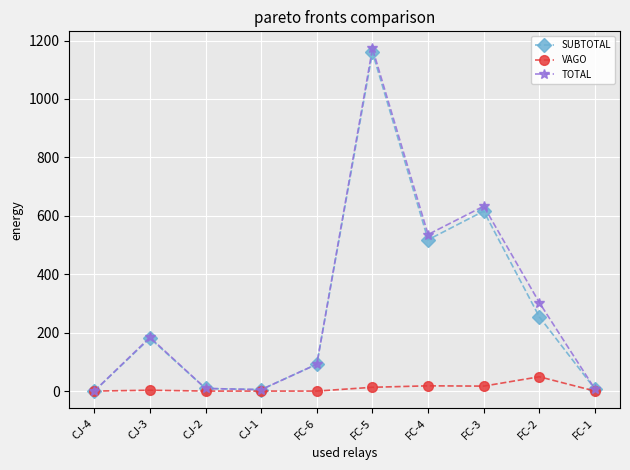

True or false: SUBTOTAL has more than 0 interior local peaks.

True